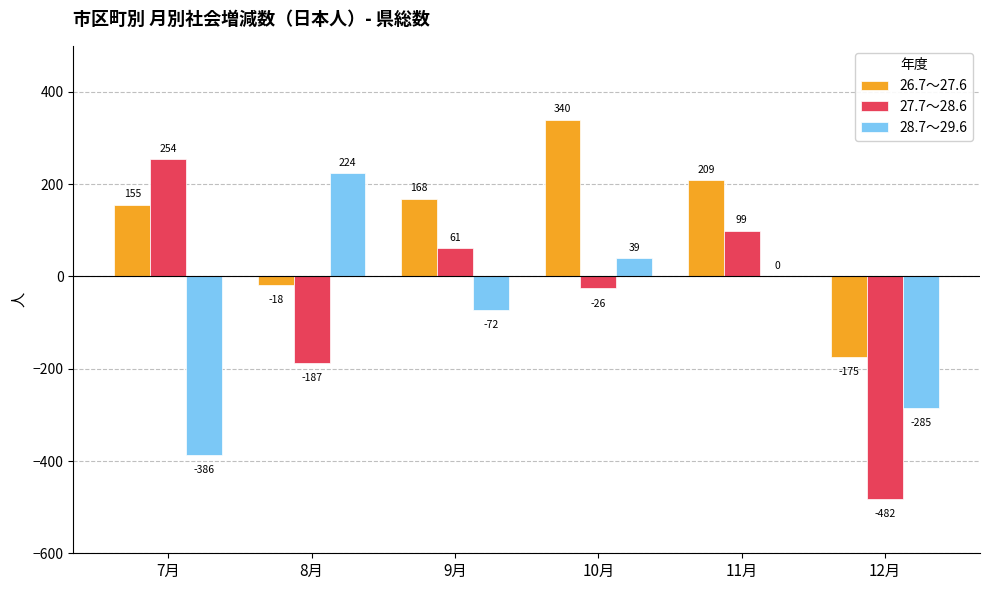

Read the 27.7～28.6 value at 12月, to the nearest 100.

-500